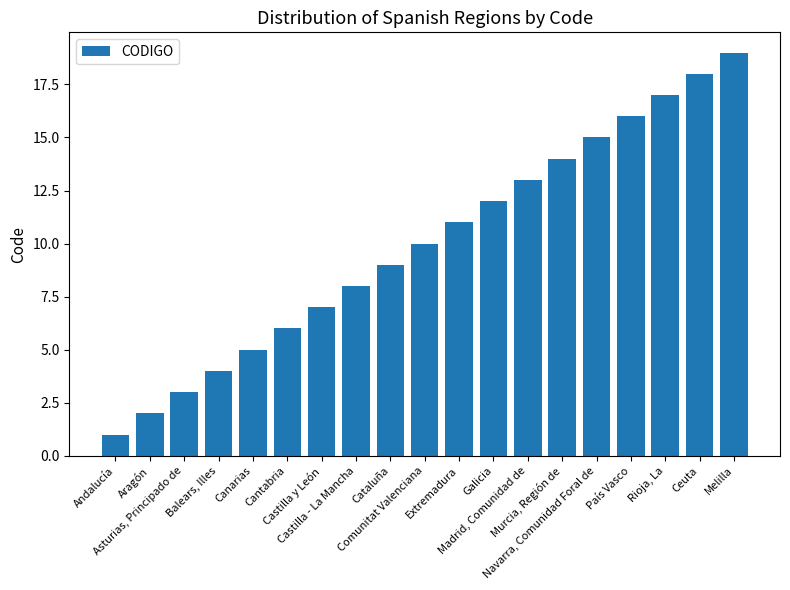

Rank the categories by value from highest to lowest.

Melilla, Ceuta, Rioja, La, País Vasco, Navarra, Comunidad Foral de, Murcia, Región de, Madrid, Comunidad de, Galicia, Extremadura, Comunitat Valenciana, Cataluña, Castilla - La Mancha, Castilla y León, Cantabria, Canarias, Balears, Illes, Asturias, Principado de, Aragón, Andalucía